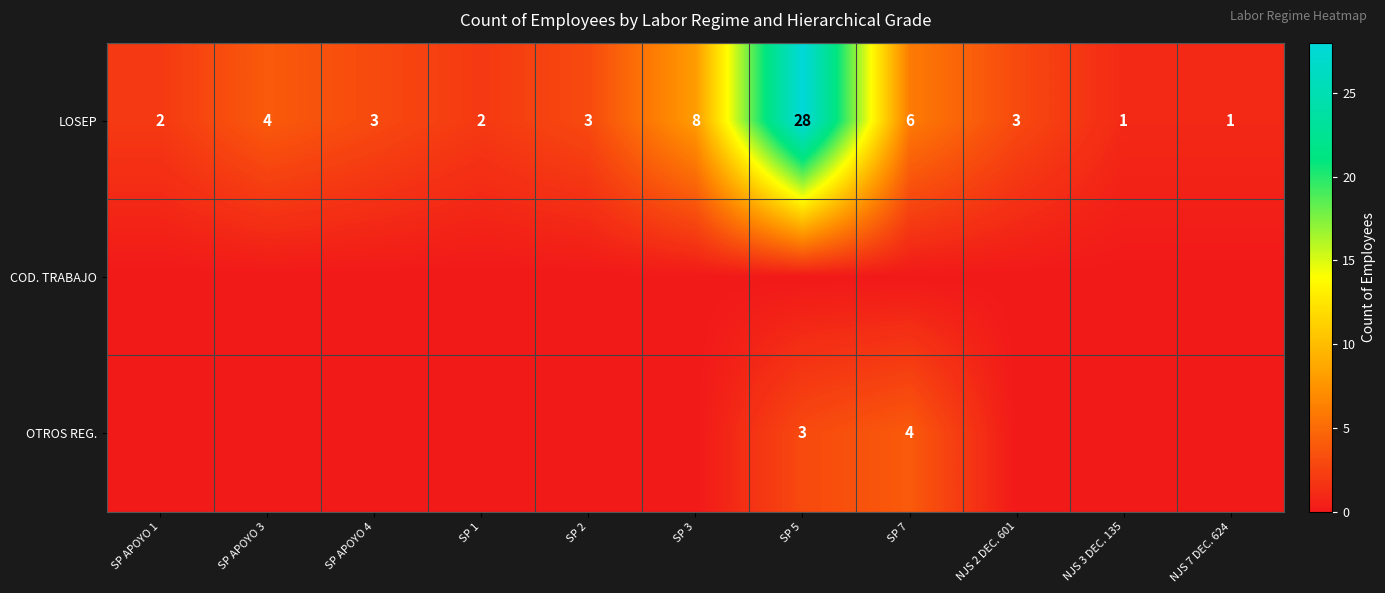

Between SP 7 and SP APOYO 4, which is larger?

SP 7